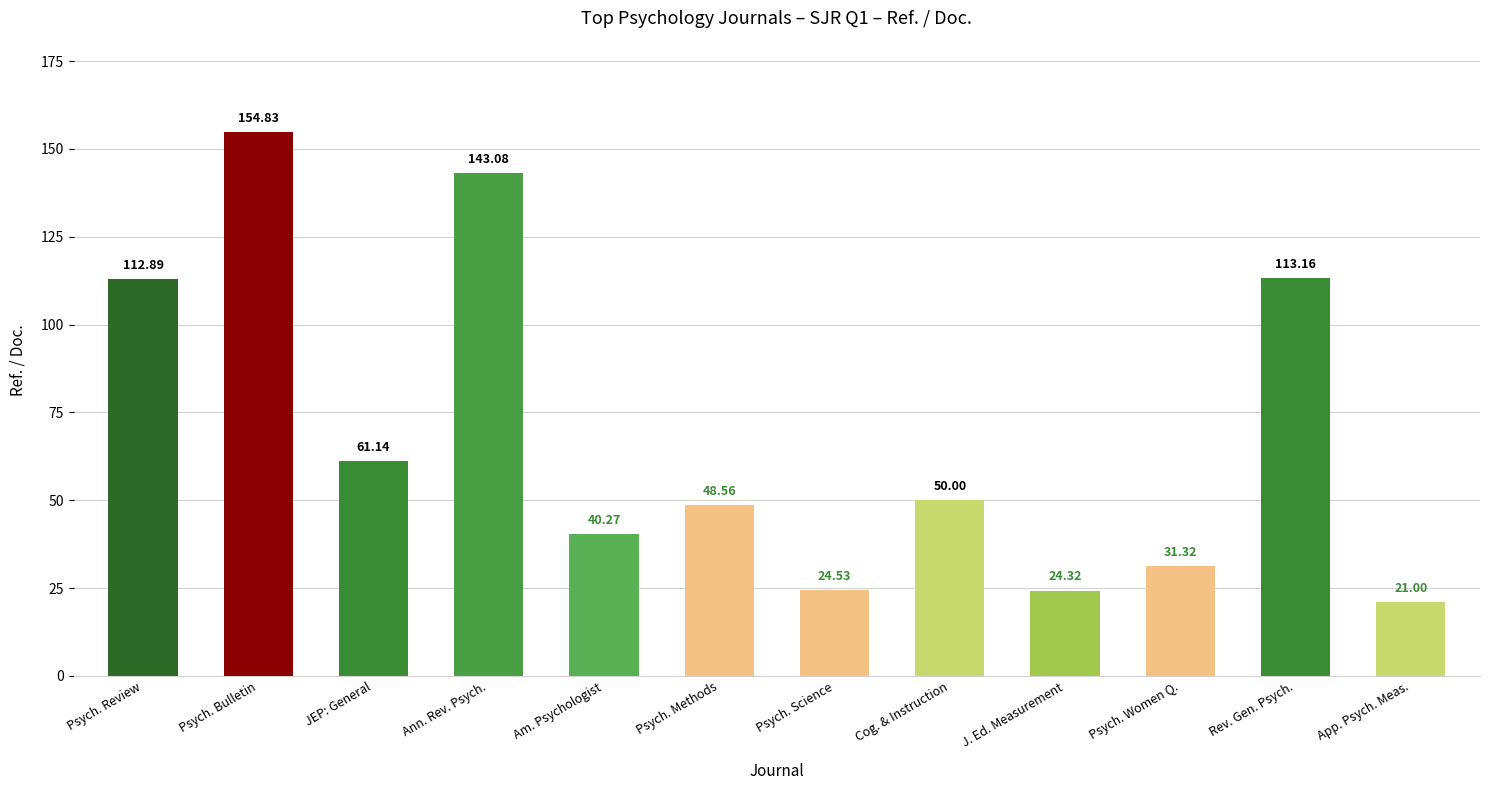

How many distinct data groups are displayed?

1